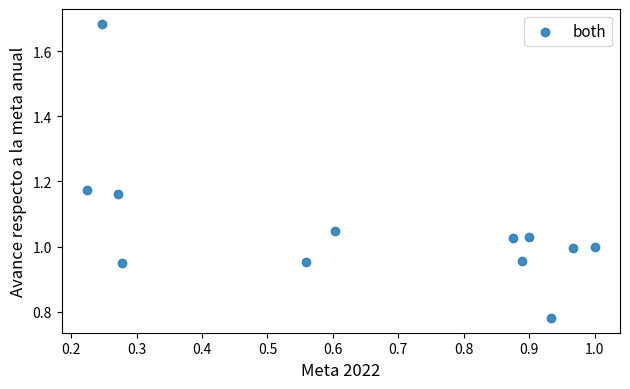

What is the average X value?

0.6